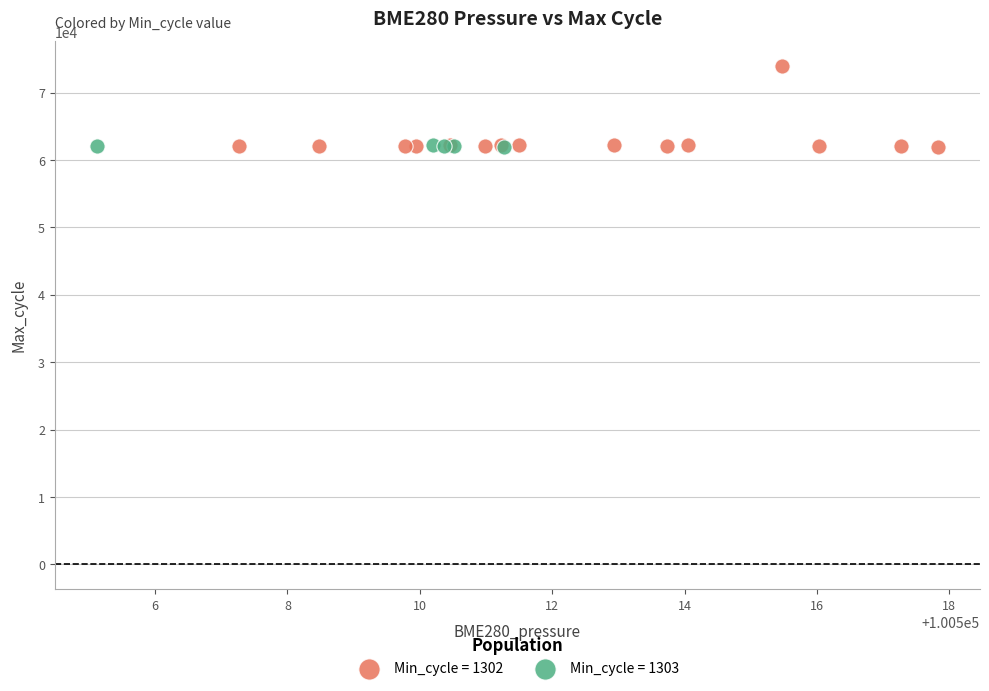

What are all the series names shown in the legend?

Min_cycle = 1302, Min_cycle = 1303